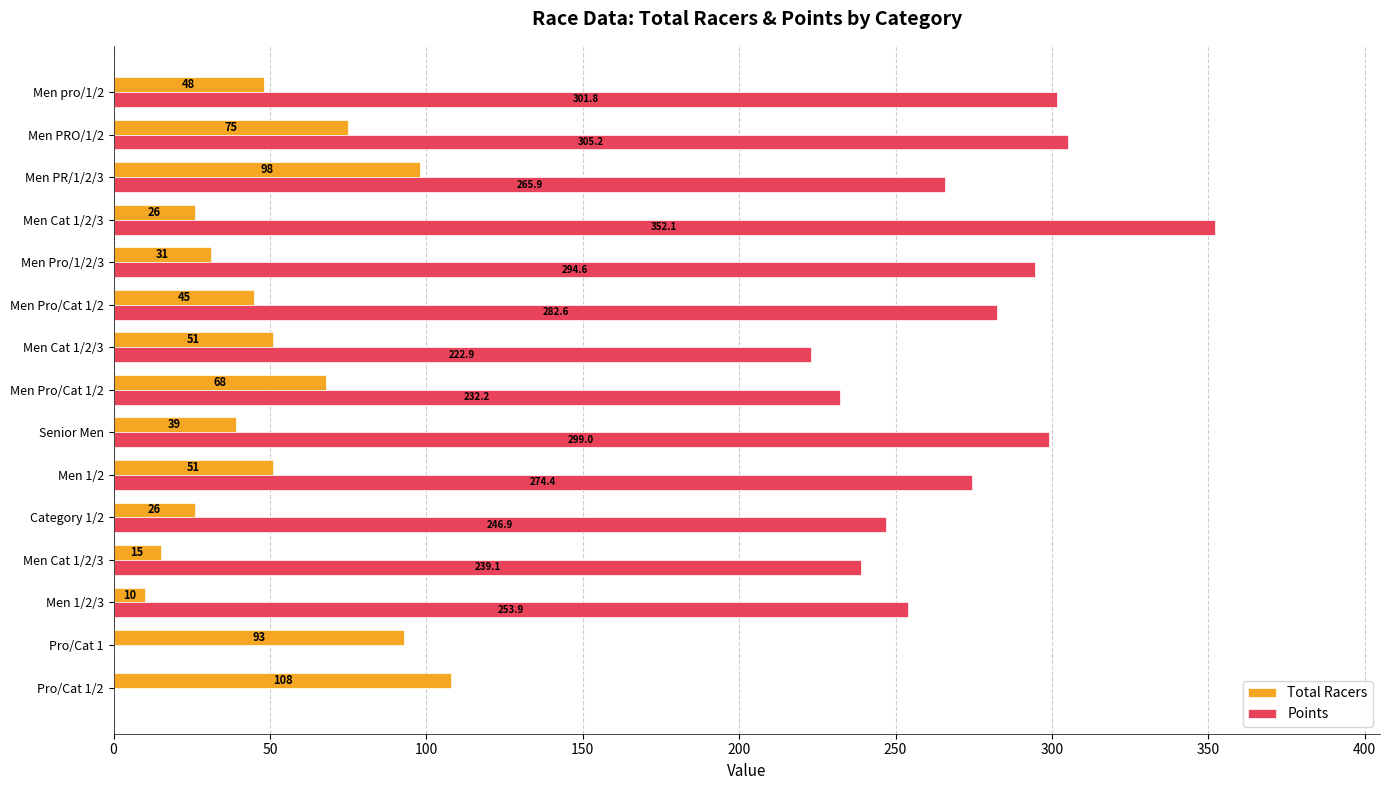

What are all the series names shown in the legend?

Total Racers, Points